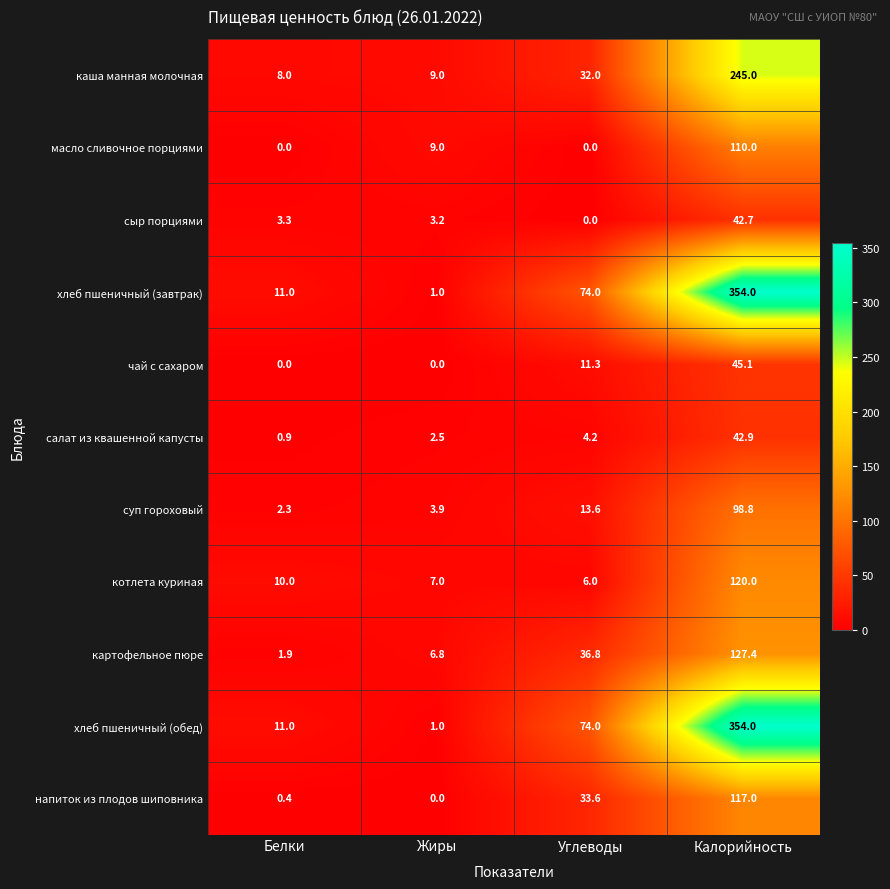

The value of каша манная молочная at Калорийность is 107.0. True or false?

False